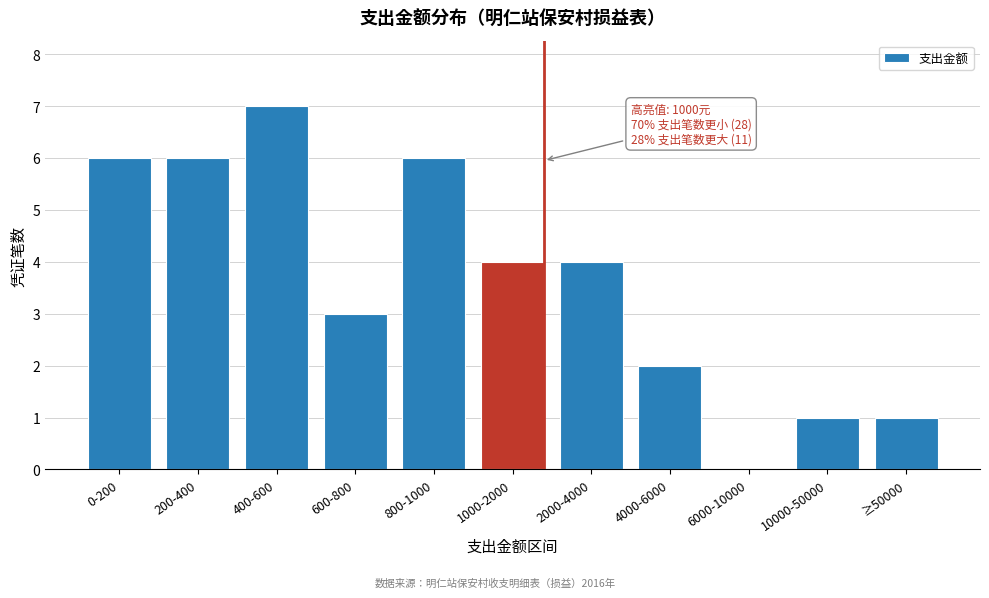

Reading right to left, extract all data points from this chart.

≥50000=1	10000-50000=1	6000-10000=0	4000-6000=2	2000-4000=4	1000-2000=4	800-1000=6	600-800=3	400-600=7	200-400=6	0-200=6